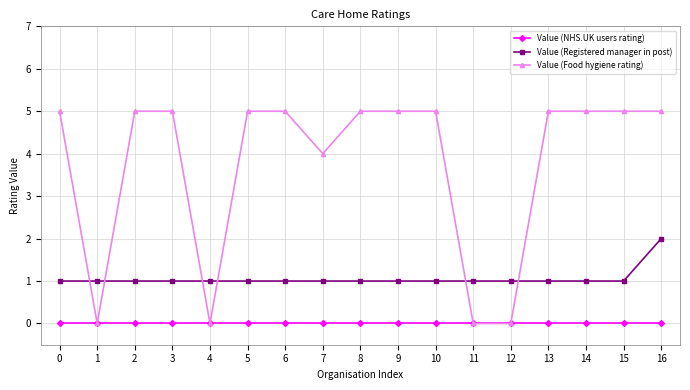

Where is the first local minimum for Value (Food hygiene rating)?

1